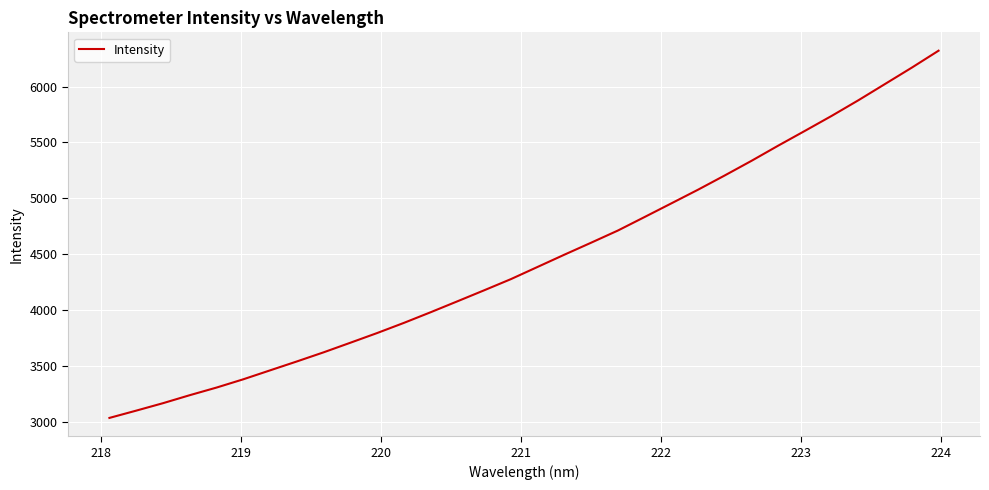

What is the maximum value shown in the chart?

6321.3